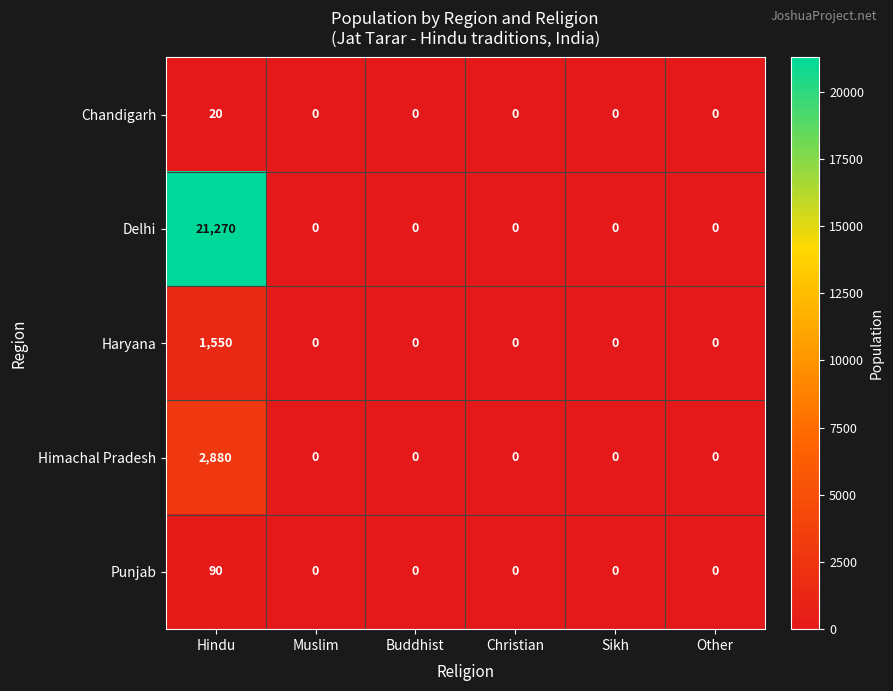

Rank the series by their maximum value, from lowest to highest.

Chandigarh, Punjab, Haryana, Himachal Pradesh, Delhi